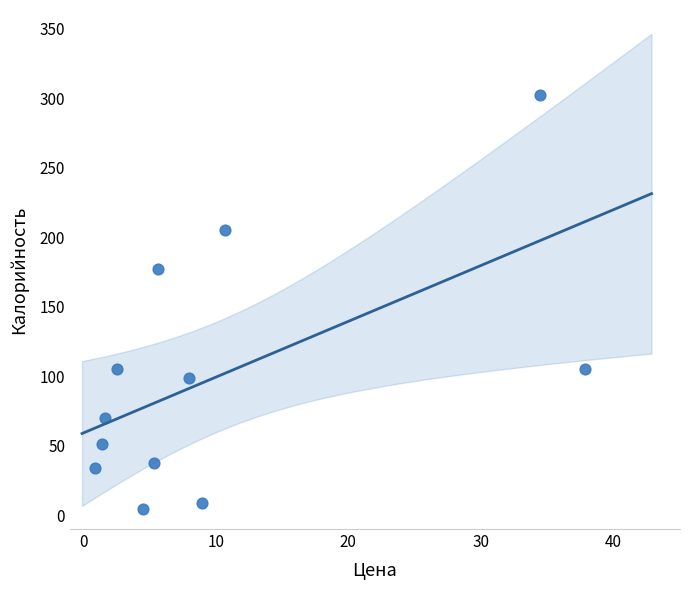

What is the range of Y values (max minus min)?

297.8